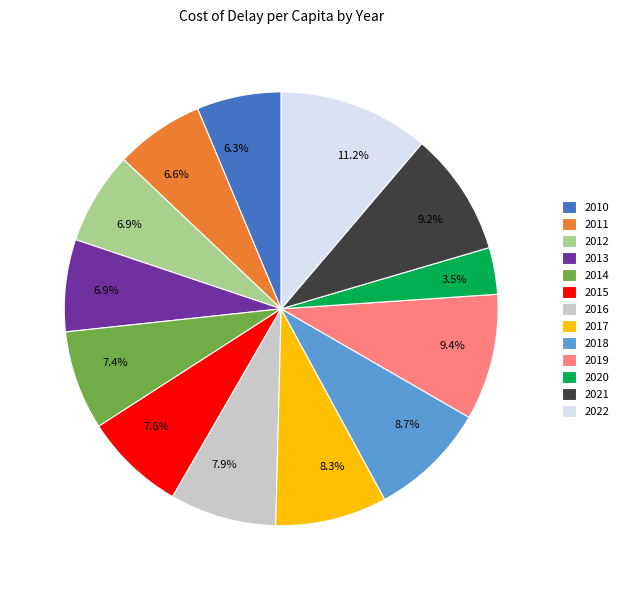

To the nearest percent, what is the difference between the 2021 and 2012 slice percentages?

2%